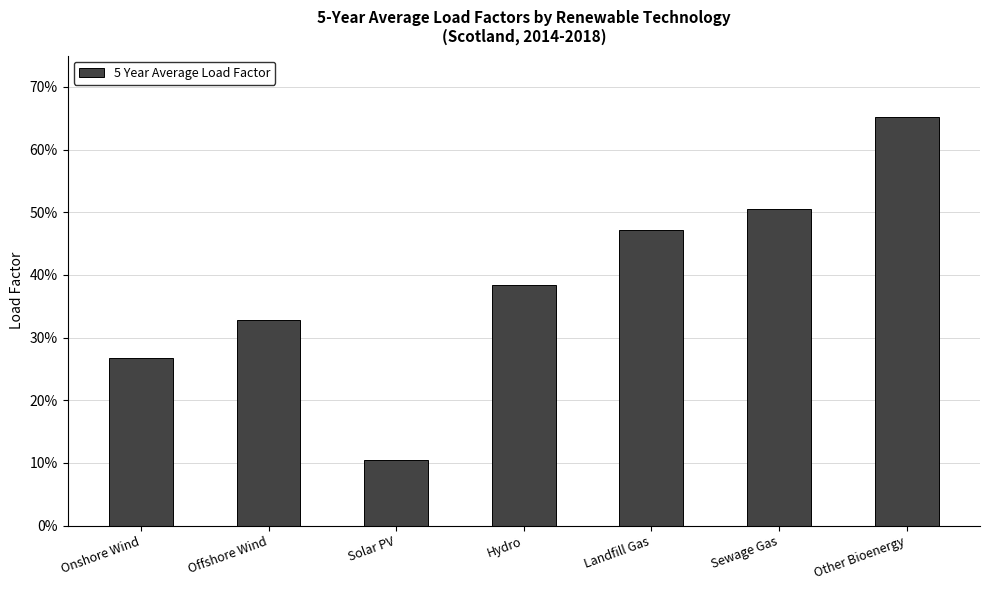

The value at Onshore Wind is 0.2. True or false?

False